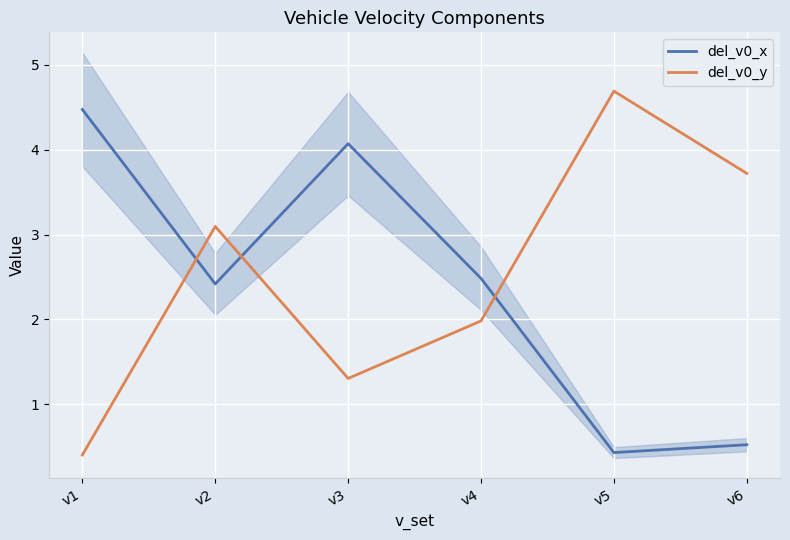

What is the total value across all series at v3?

5.4